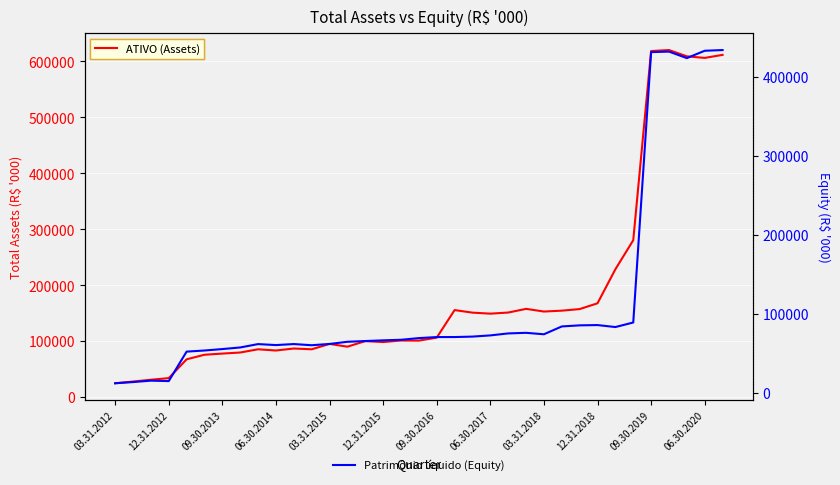

At how many categories does at least one series exceed 545950?

5